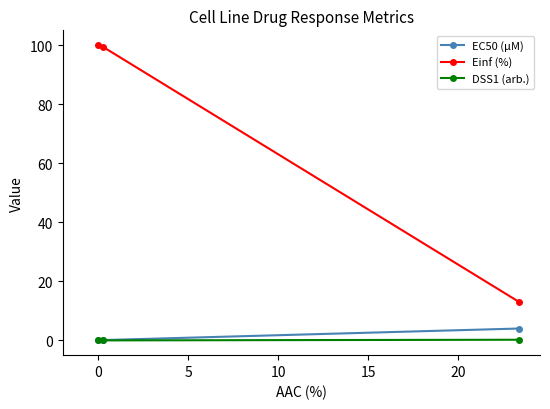

Which series has the largest range (max minus min)?

Einf (%)